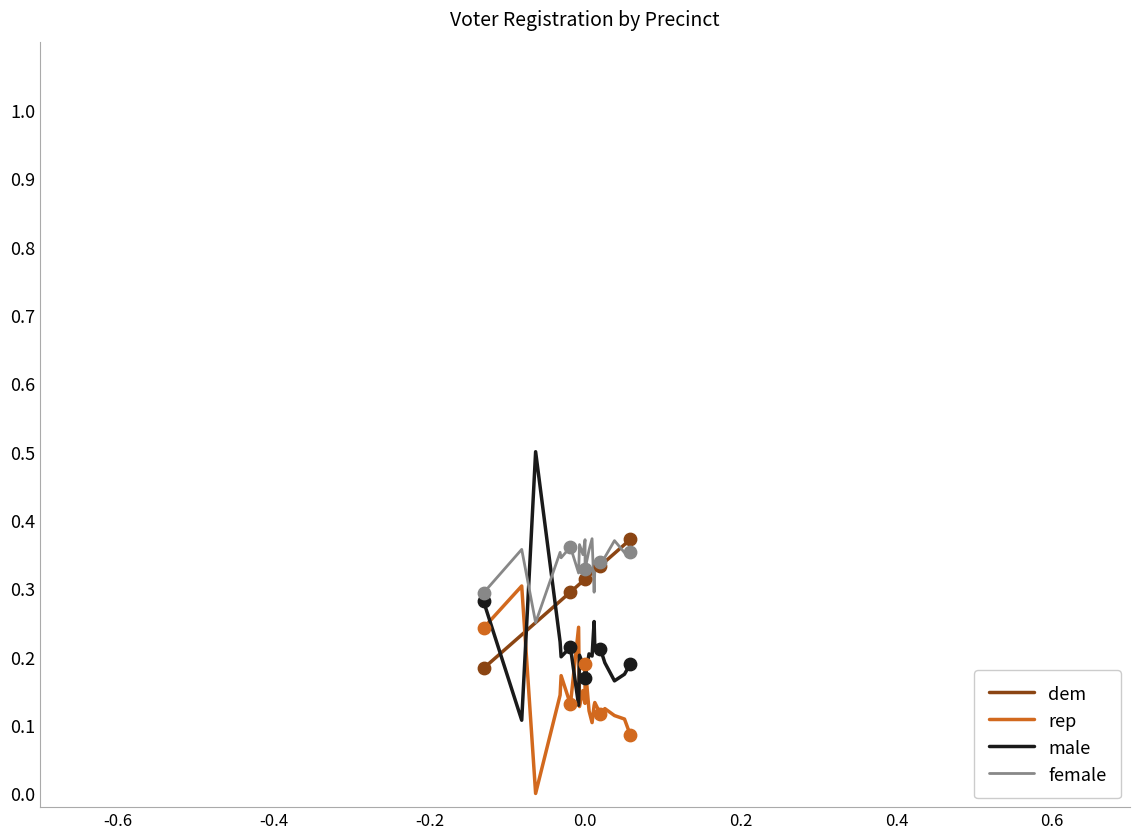

Which series contains the highest Y value?

male